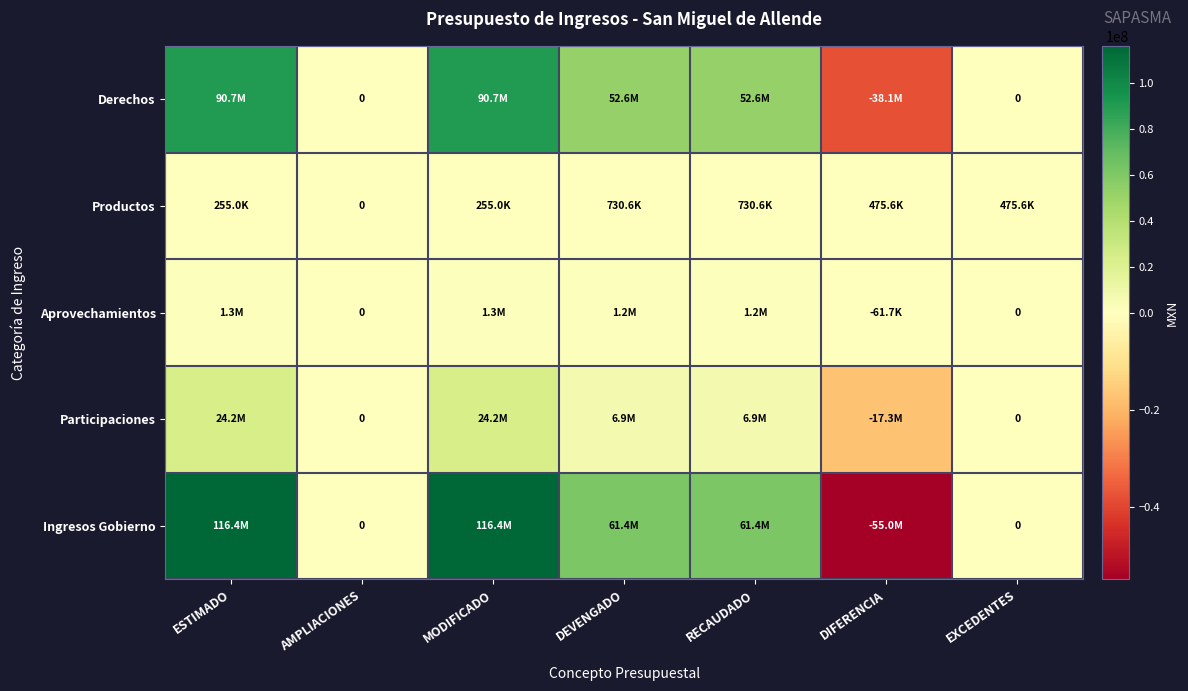

At which label is Productos closest to 365276?

ESTIMADO